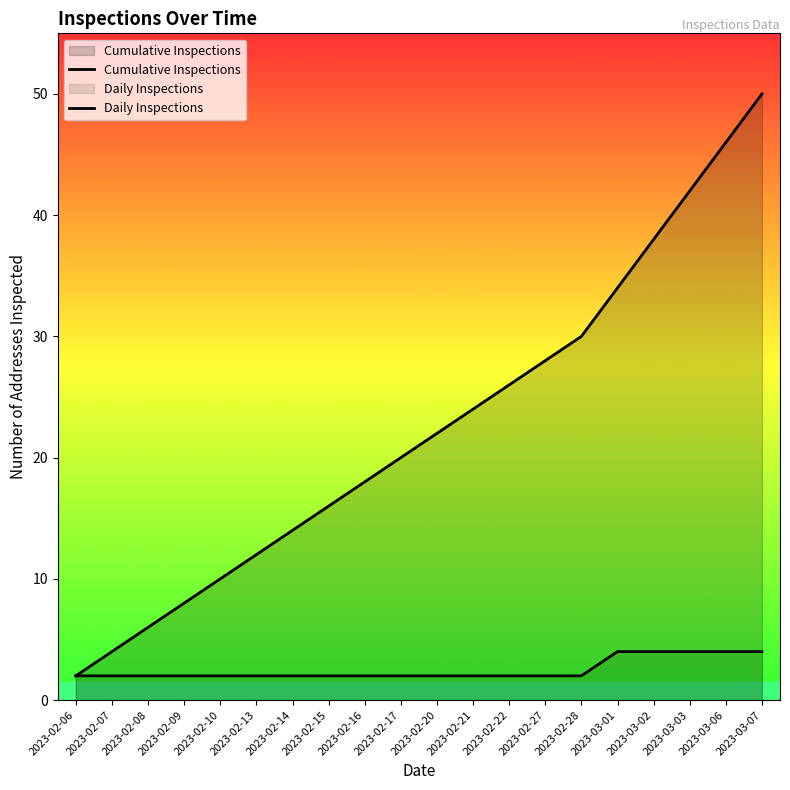

What is the label of the 7th point from the right?

2023-02-27